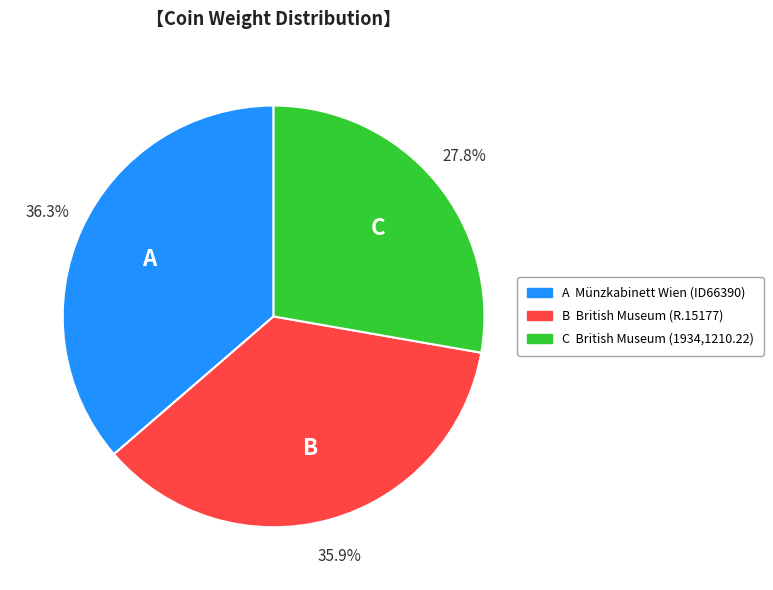

Is there a majority slice in this chart?

No